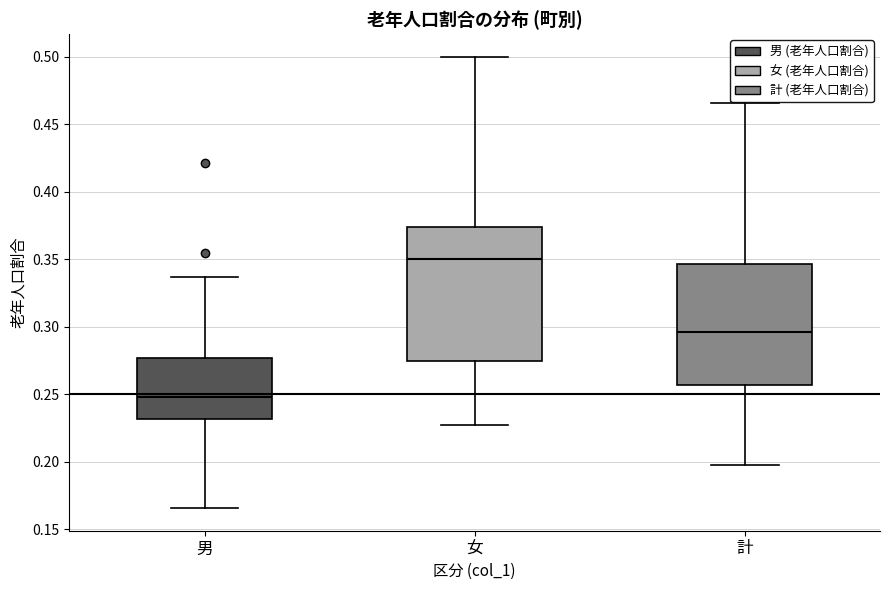

Which box's median line is the lowest?

男